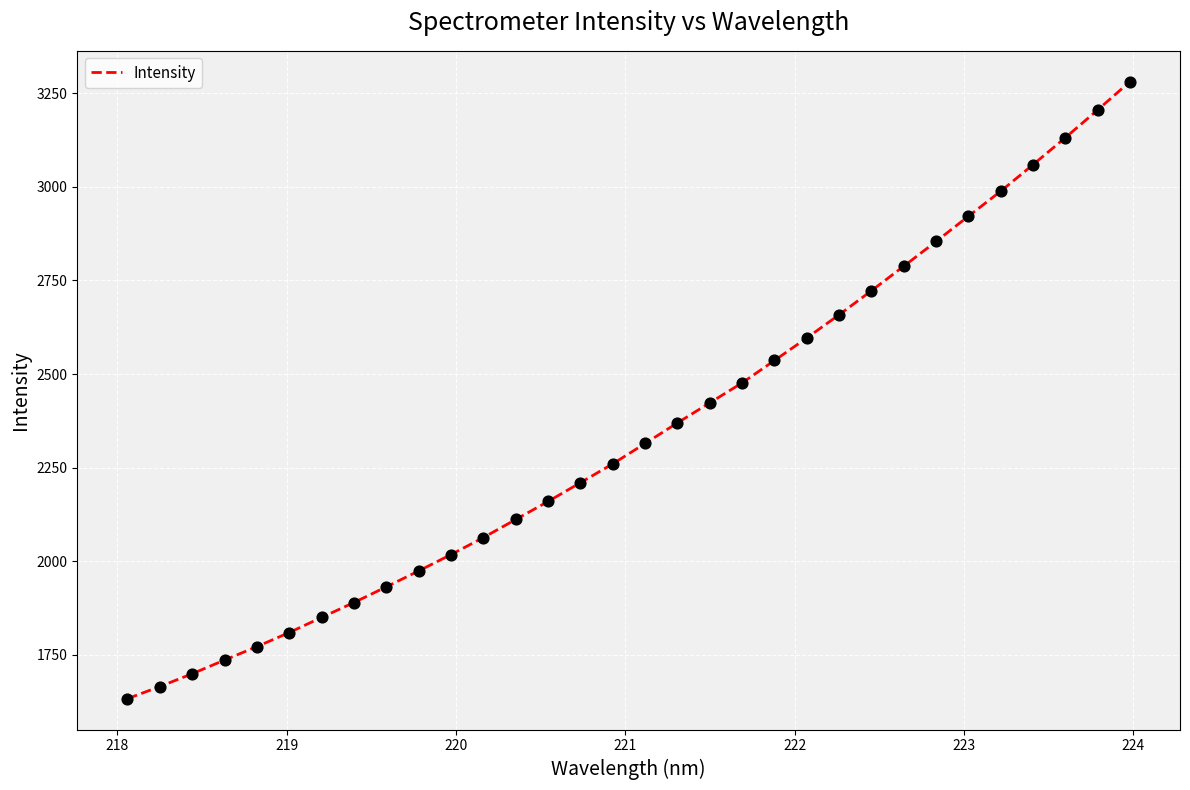

What is the maximum value shown in the chart?

3280.6